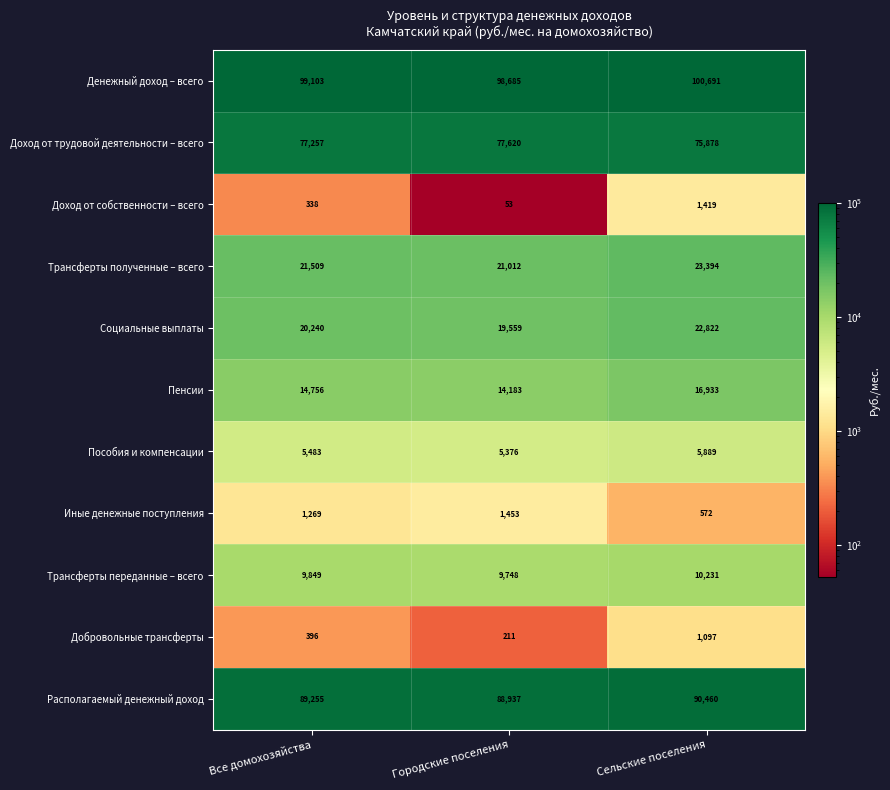

What is the average value of the Пенсии series?

15291